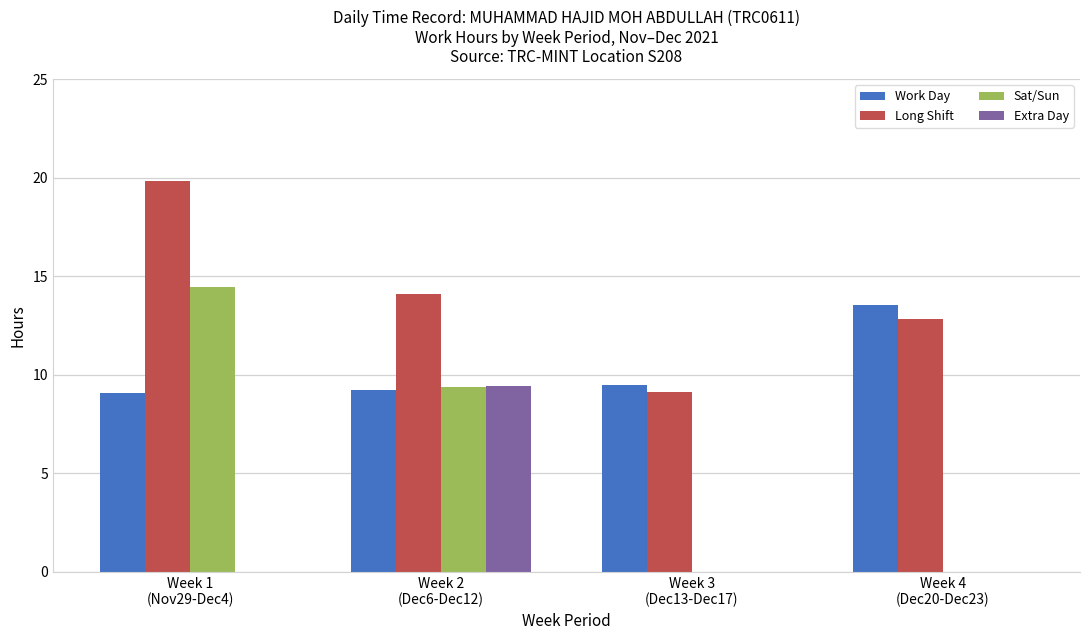

Which series has the largest total across all categories?

Long Shift